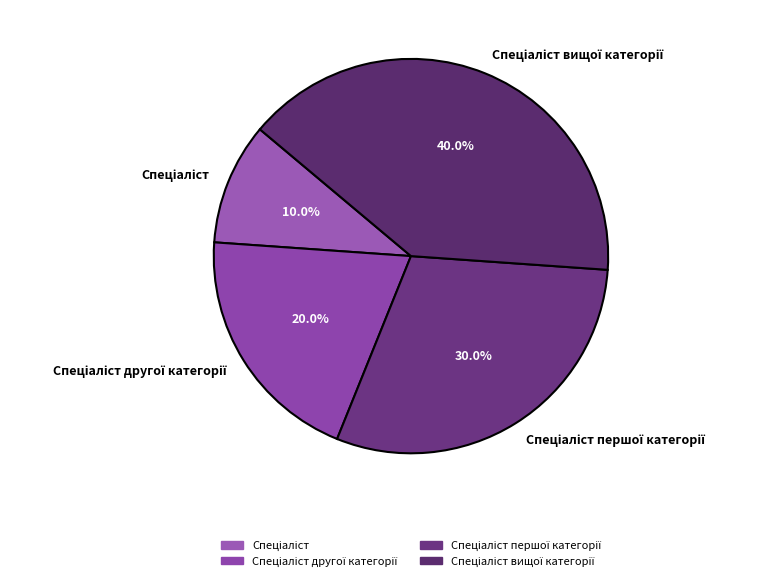

Is there any slice that represents more than half of the pie?

No